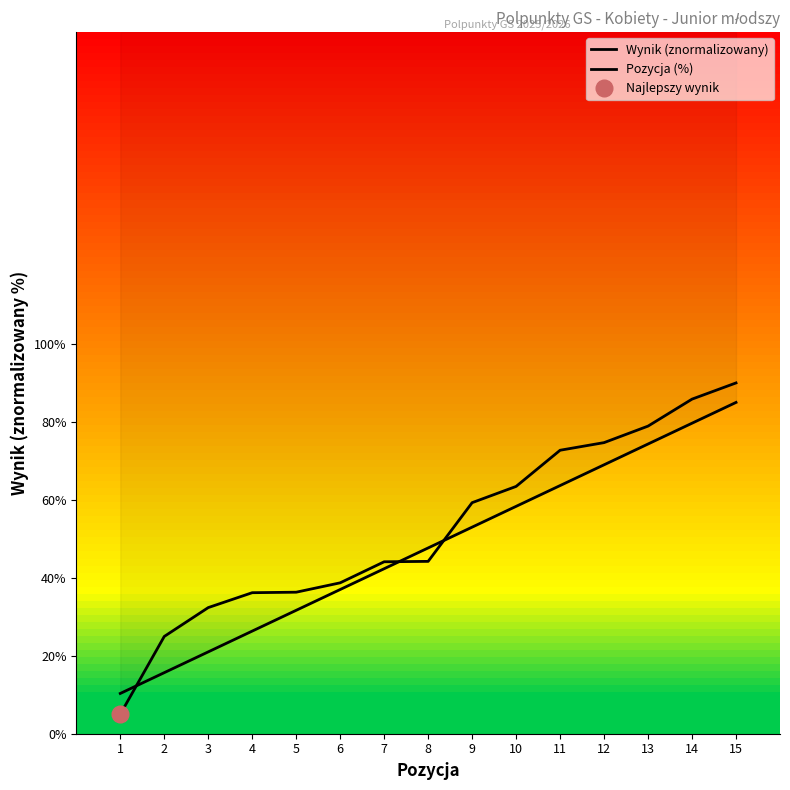

At how many categories does at least one series exceed 55?

7